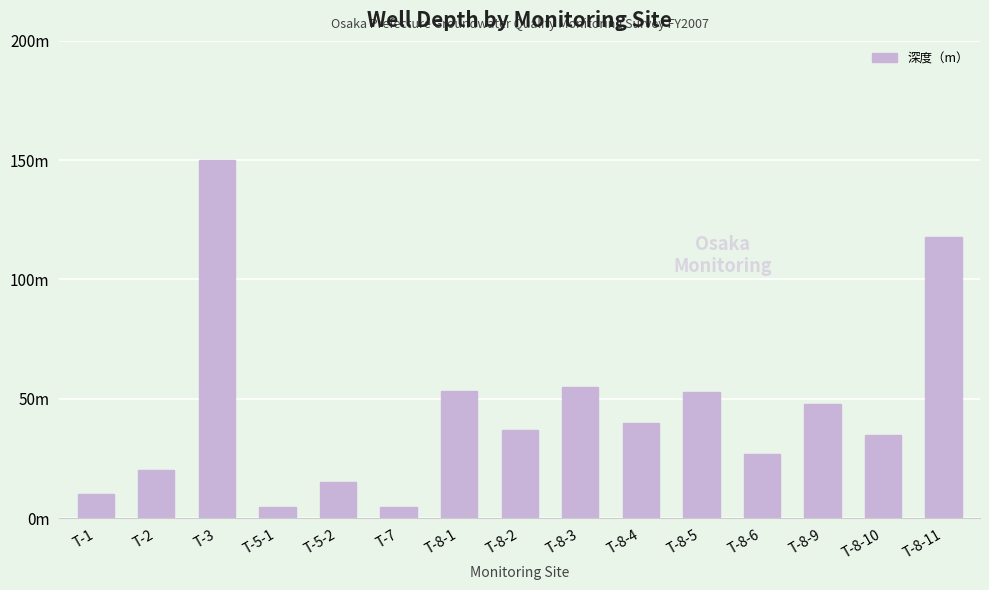

Does the chart contain any negative values?

No